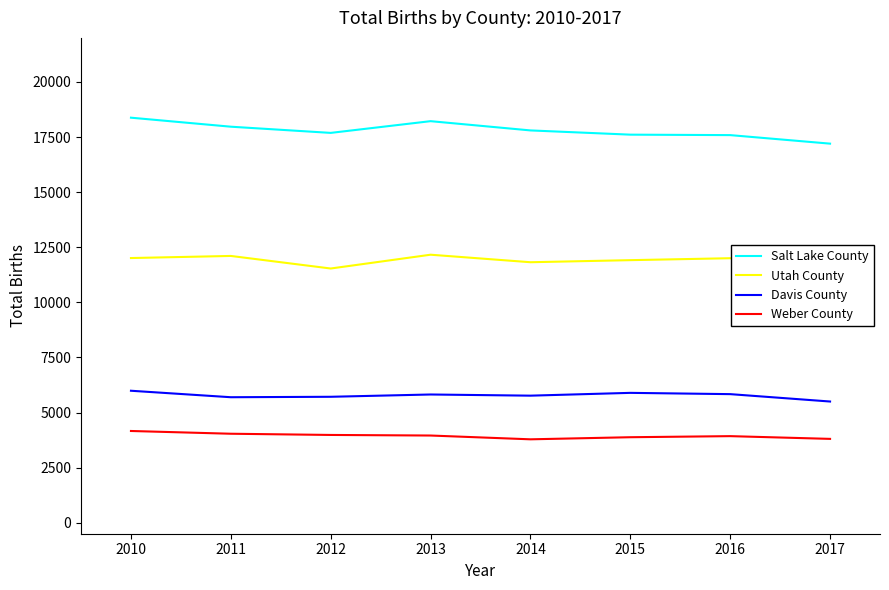

How many lines are shown in the chart?

4